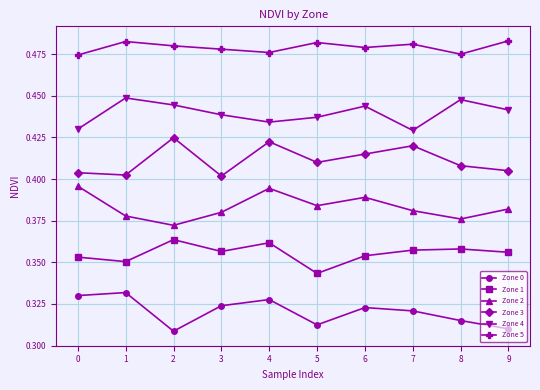

At which category does Zone 4 reach its first local peak?

1